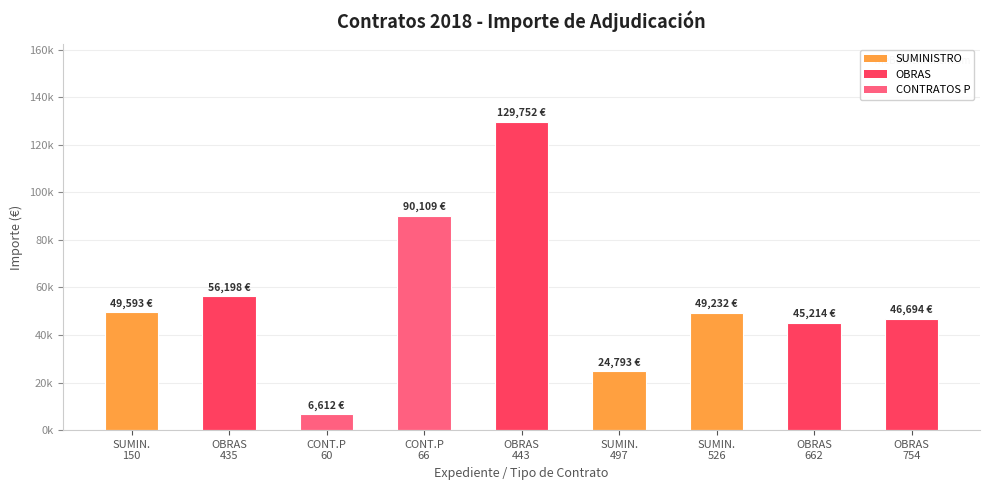

Does the chart contain any negative values?

No